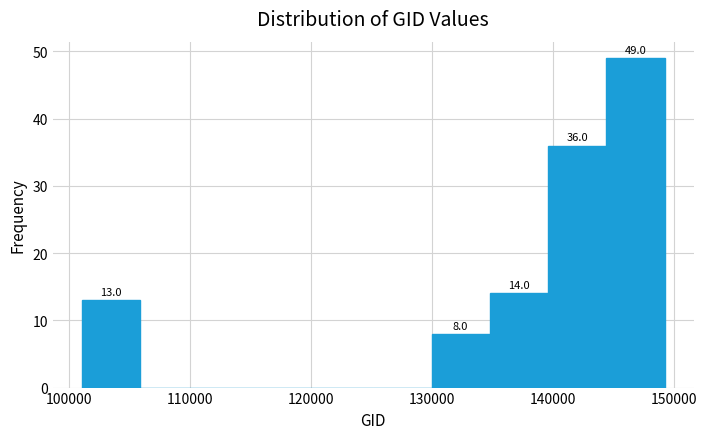

Which range on the x-axis has the tallest bar?

144000 to 149000